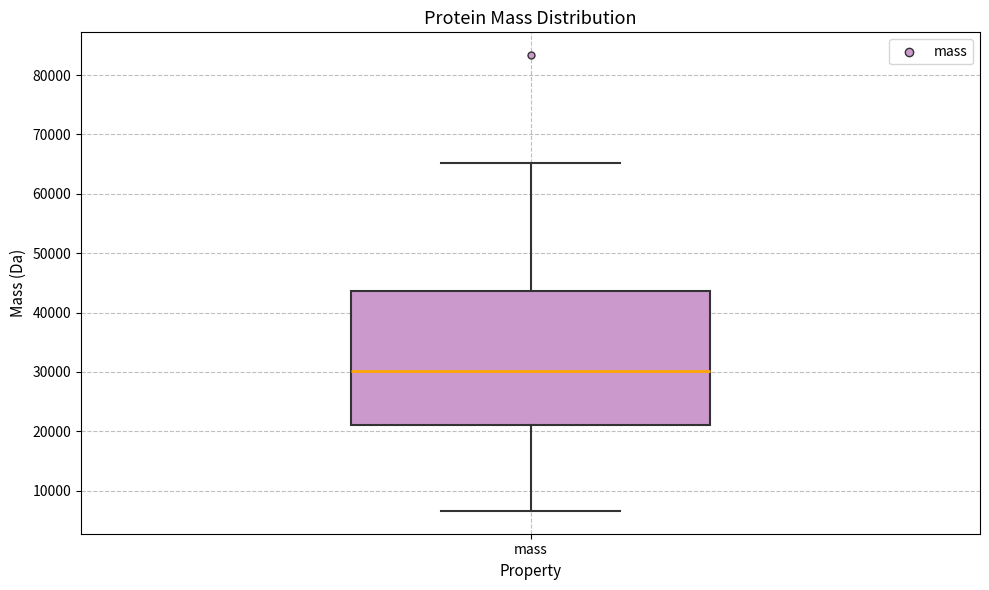

Transcribe this box plot: give where the median line is, the range the box spans, and where the two whiskers end, as read against the y-axis. The values are not printed on the chart, so give them approximately, as read against the axis.

median 30000, box 21000 to 44000, whiskers 7000 to 65000